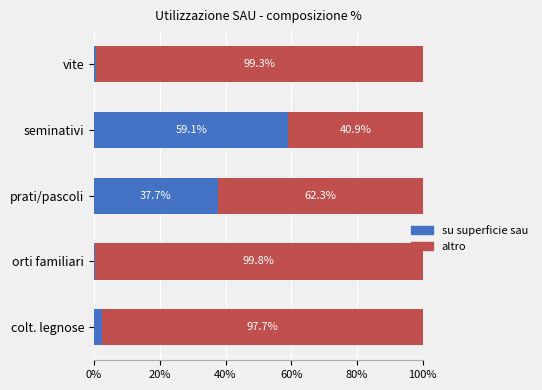

What is the total value across all series at prati/pascoli?

100.0